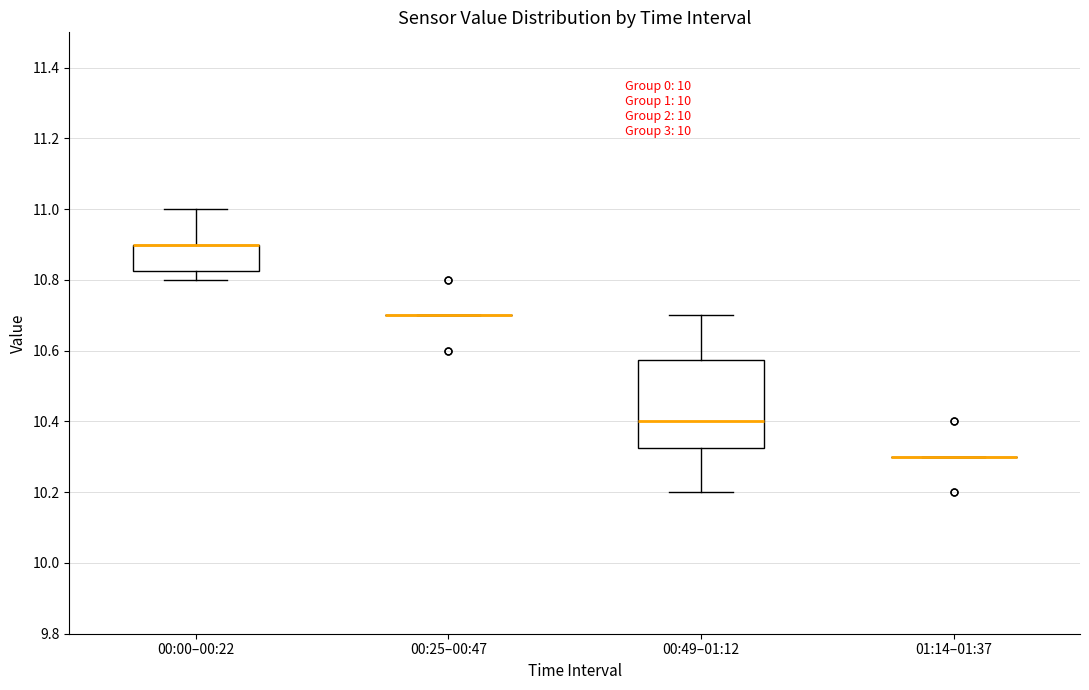

Which box is the tallest, from its lower edge to its upper edge?

00:49–01:12